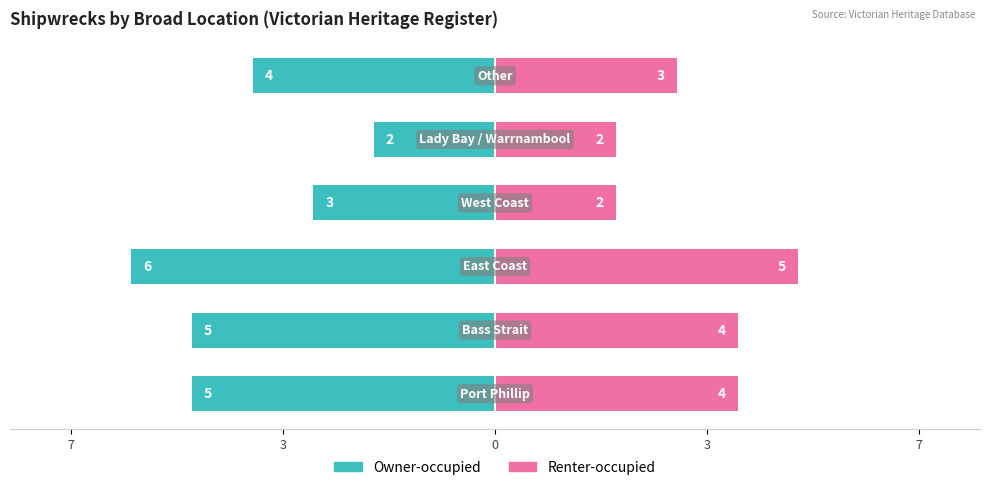

What are all the series names shown in the legend?

Owner-occupied, Renter-occupied